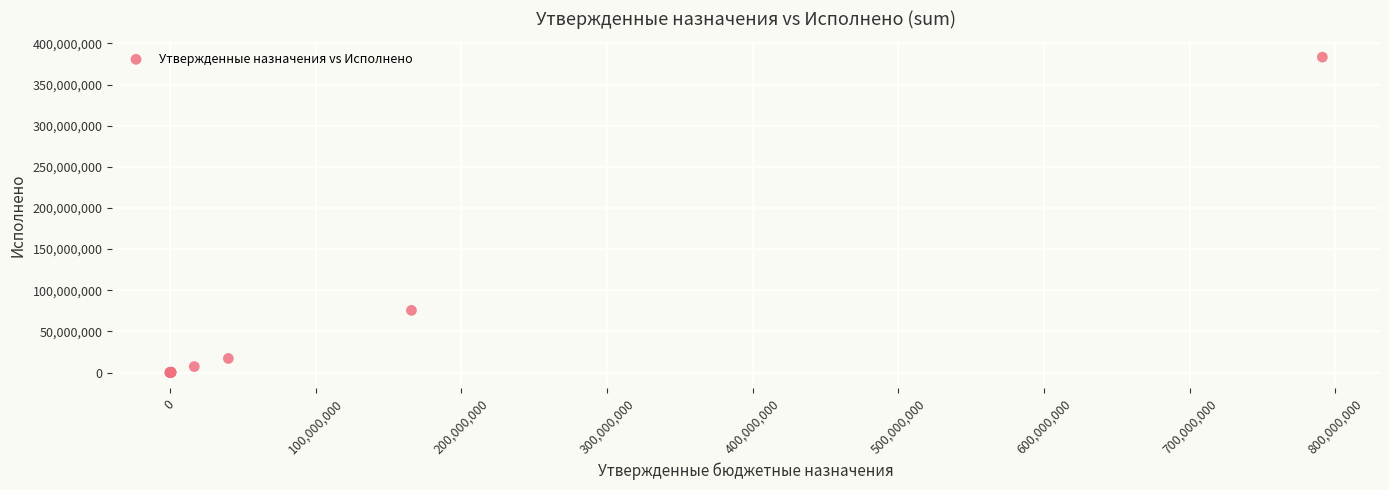

What Y value in the scatter plot is closest to 191688405?

75553694.5